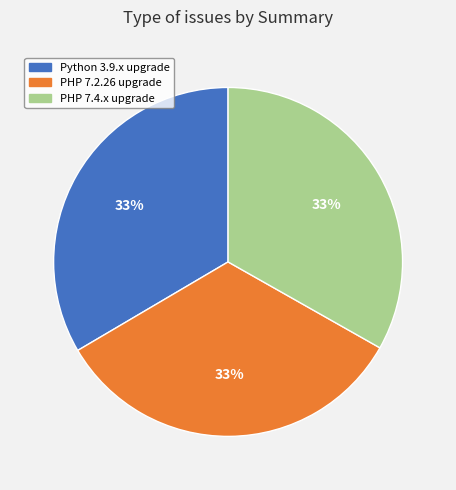

Is there any slice that represents more than half of the pie?

No